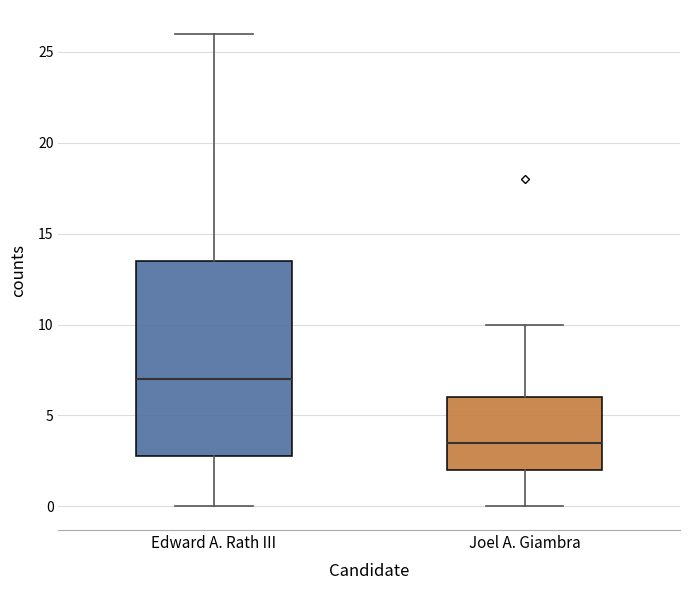

Reading left to right, transcribe this box plot: for each box, give where its median line is, the range the box spans, and where its two whiskers end, as read against the y-axis. The values are not printed on the chart, so give them approximately, as read against the axis.

Edward A. Rath III: median 7.0, box 3.0 to 13.5, whiskers 0.0 to 26.0
Joel A. Giambra: median 3.5, box 2.0 to 6.0, whiskers 0.0 to 10.0